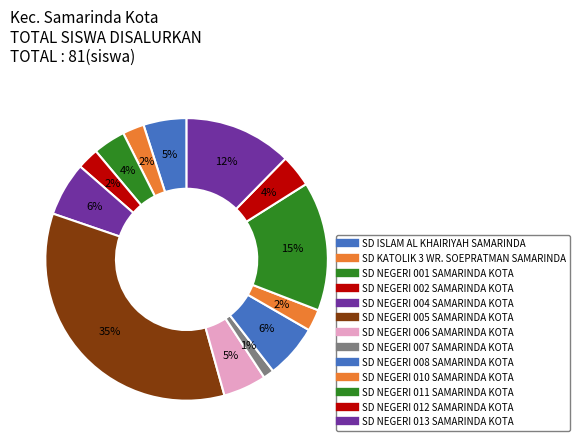

To the nearest percent, what percentage of the pie is SD NEGERI 010 SAMARINDA KOTA?

2%